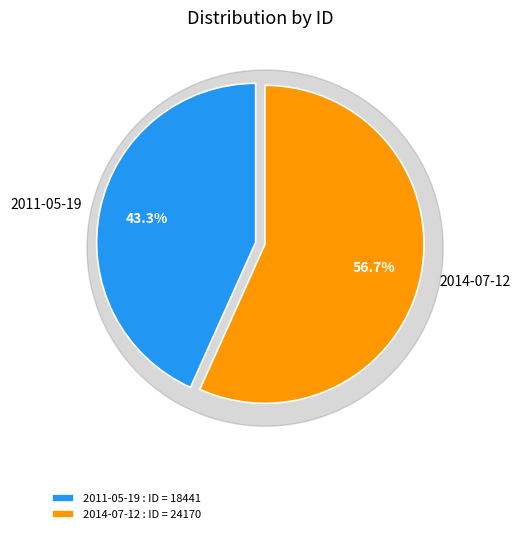

How many slices are in this pie chart?

2